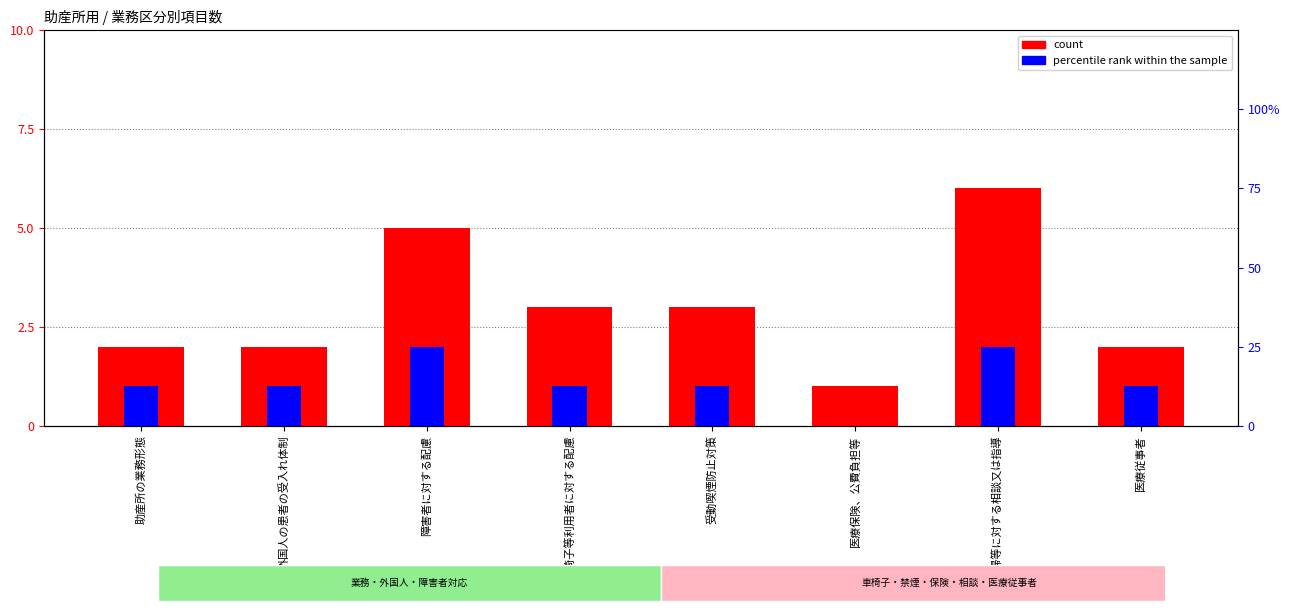

At which label does count first exceed 3?

障害者に対する配慮